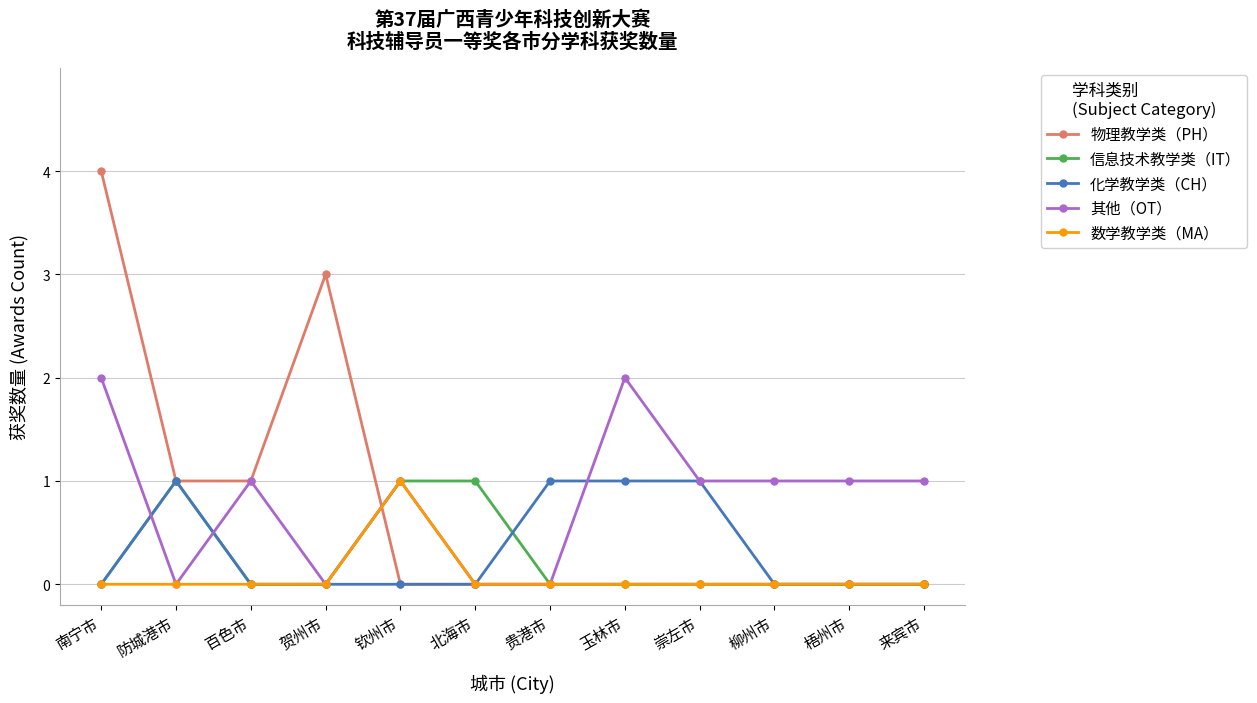

True or false: 物理教学类（PH） has more than 0 points higher than both neighbors.

True